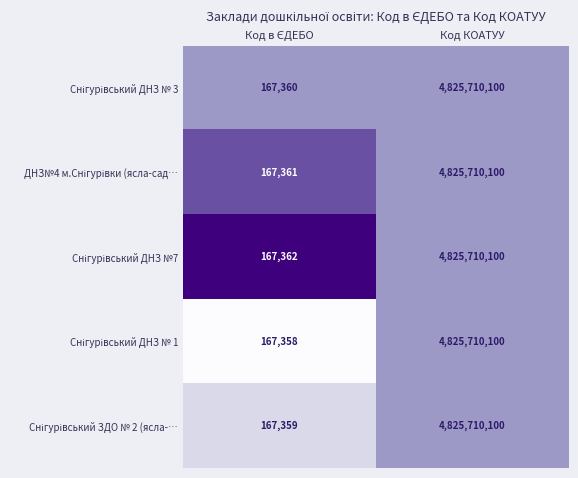

What is the total value across all series at Код КОАТУУ?

24128550500